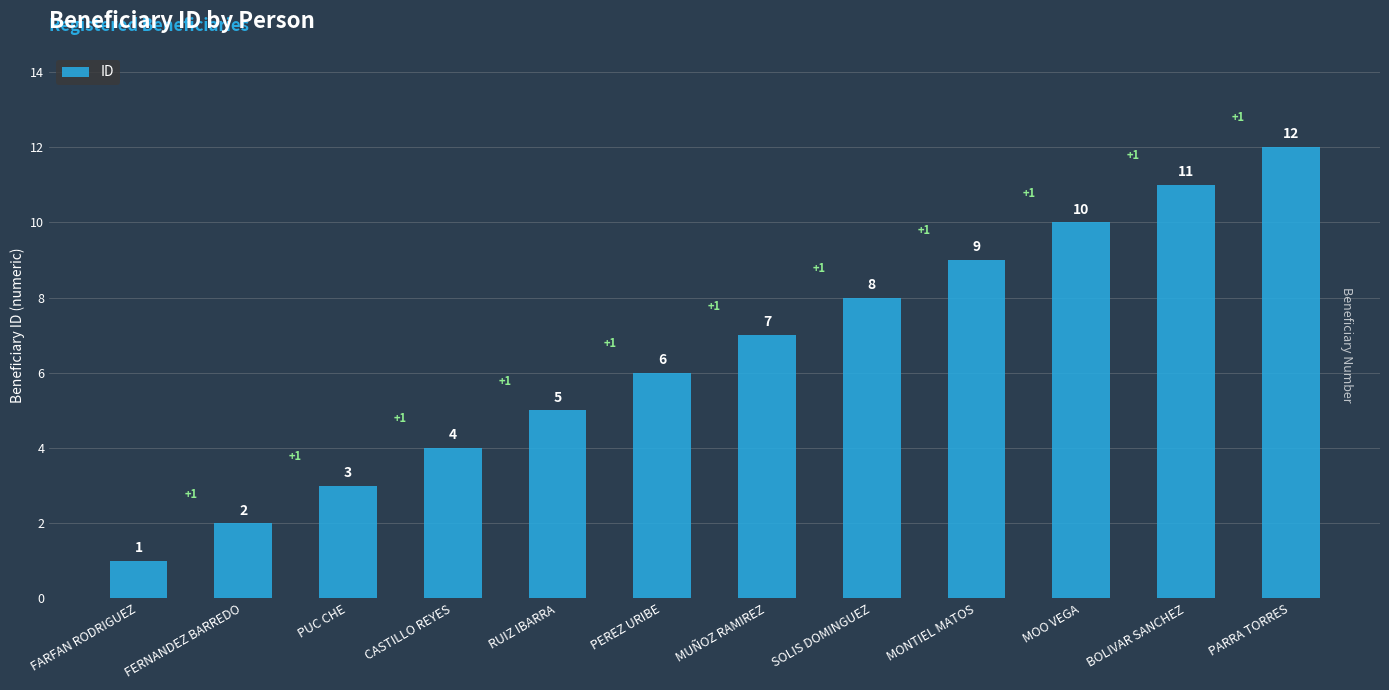

Are the bars grouped side by side (vs. stacked)?

No